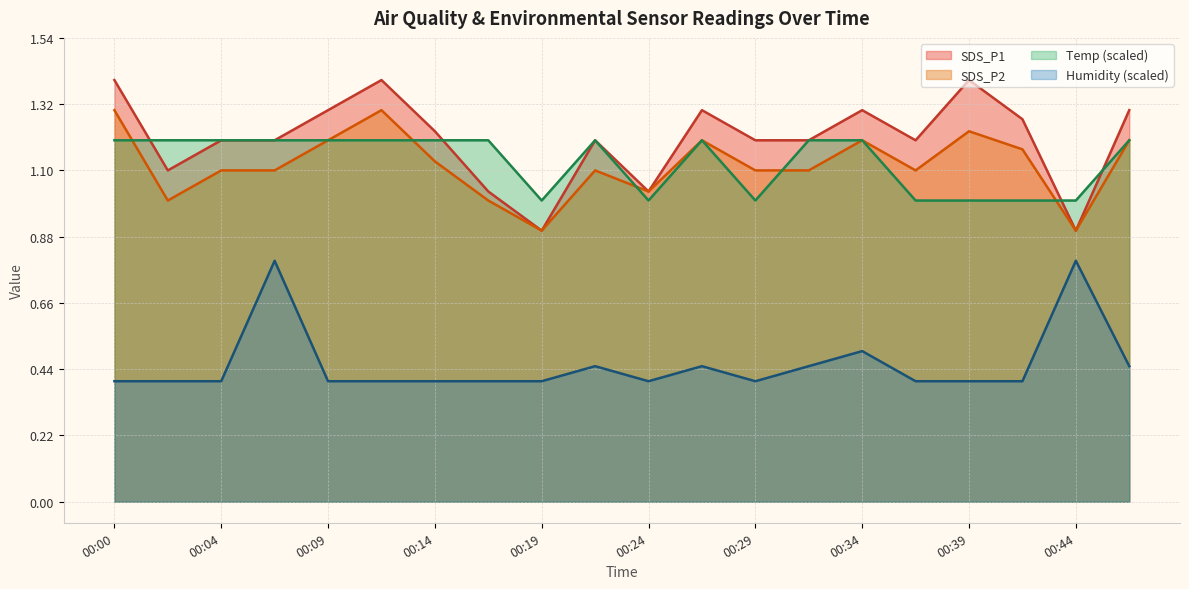

What is the difference between the maximum and minimum values in the Temp series?

0.2